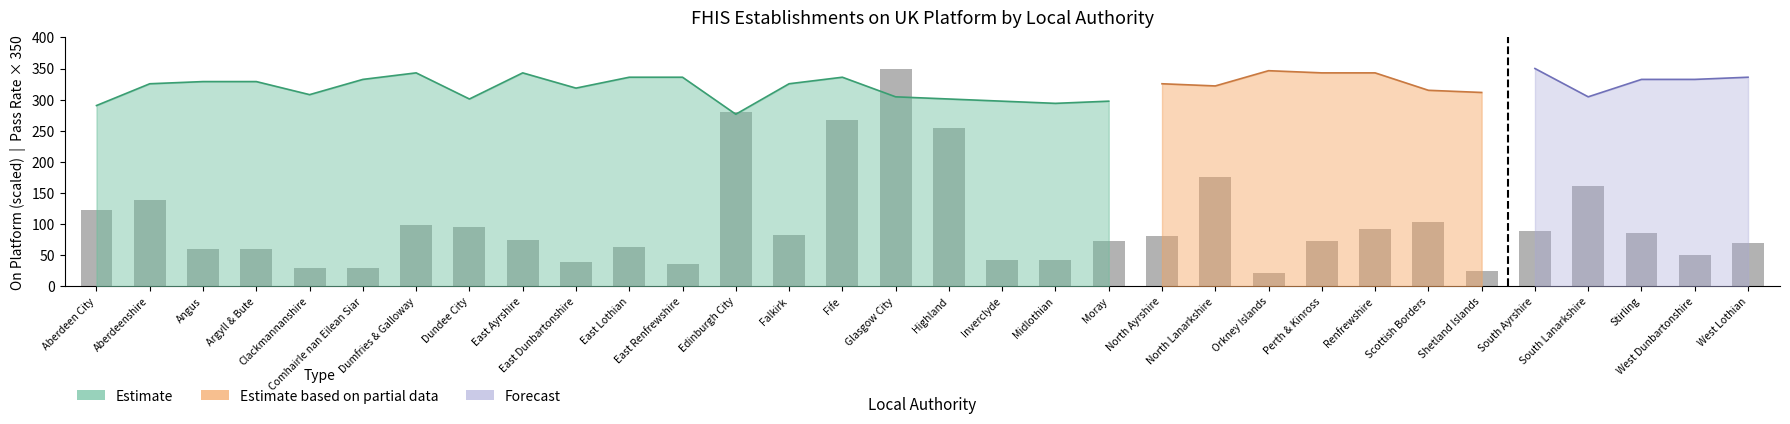

Approximately how many times larger is the value at Comhairle nan Eilean Siar compared to Dumfries & Galloway?

0.3